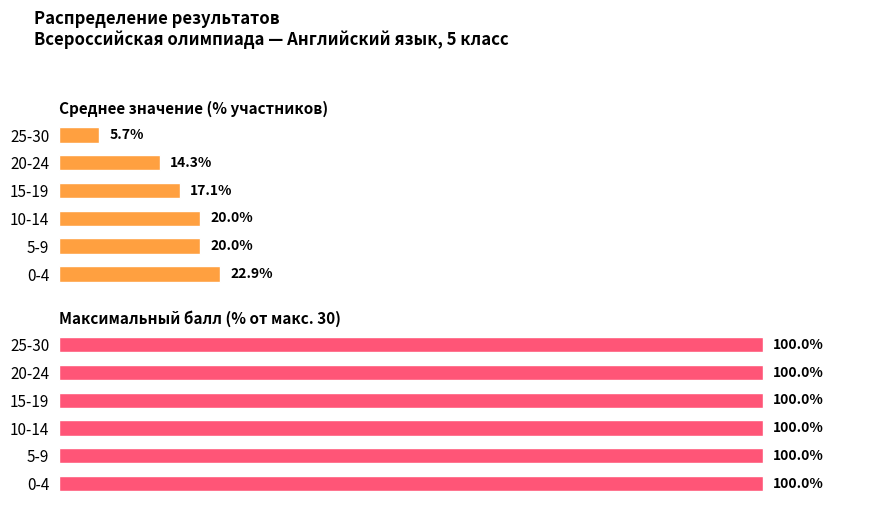

How many bars are there in each group?

2